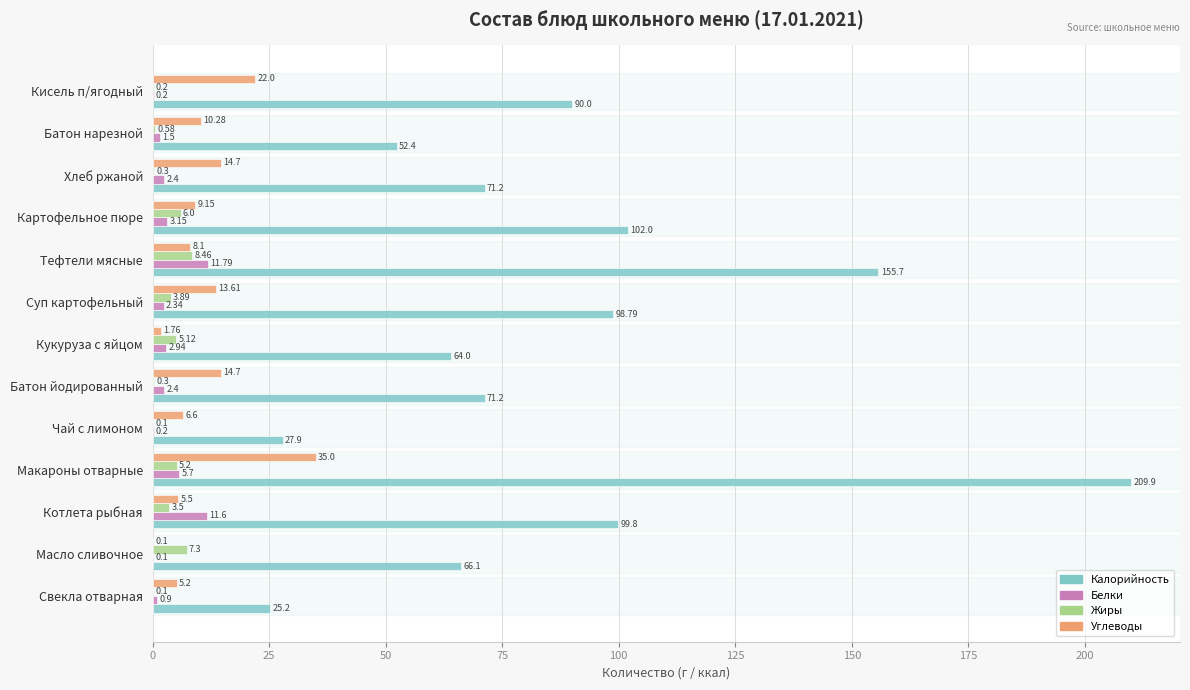

Which category has the highest value in the Жиры series?

Тефтели мясные